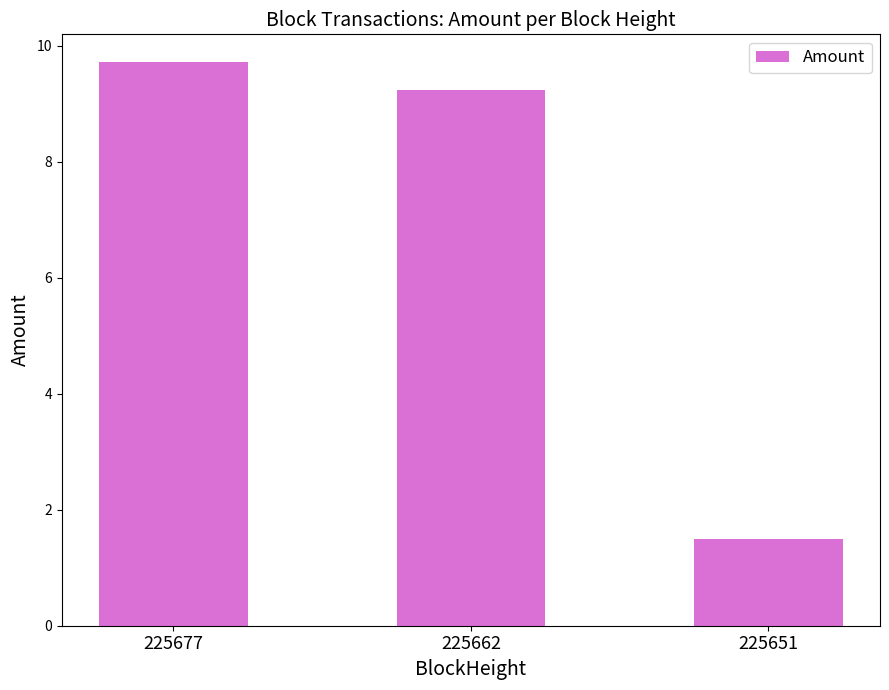

What is the average value?

6.8